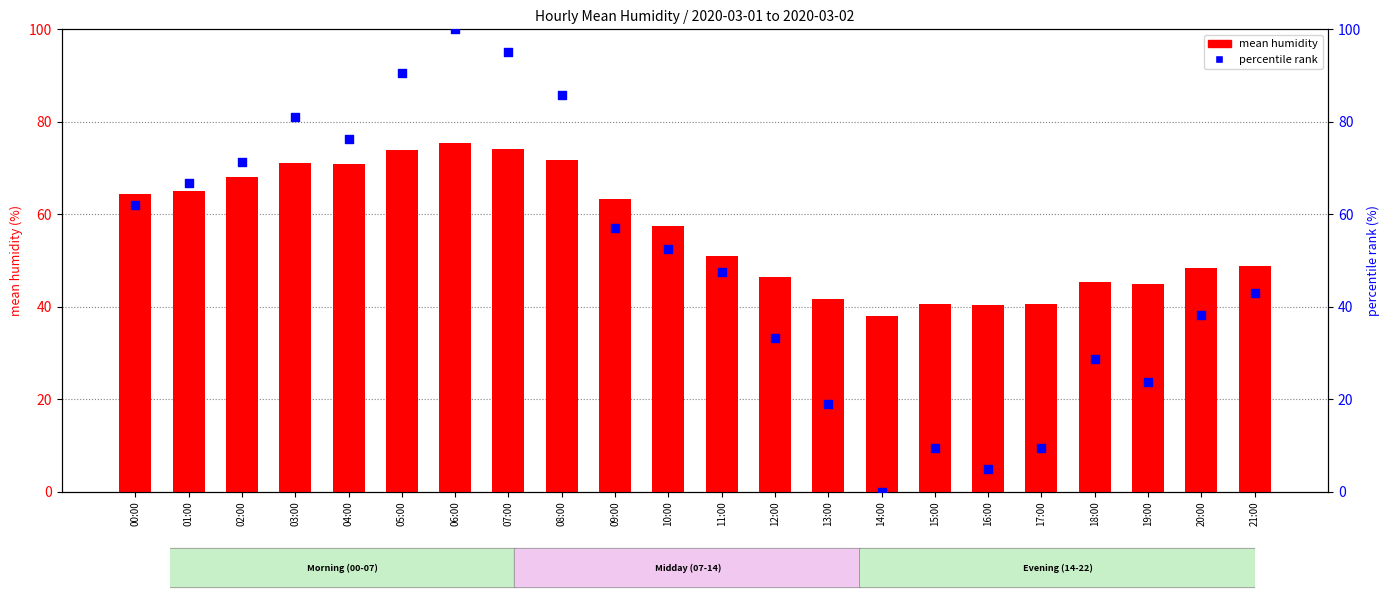

Which series contains the lowest Y value?

percentile rank